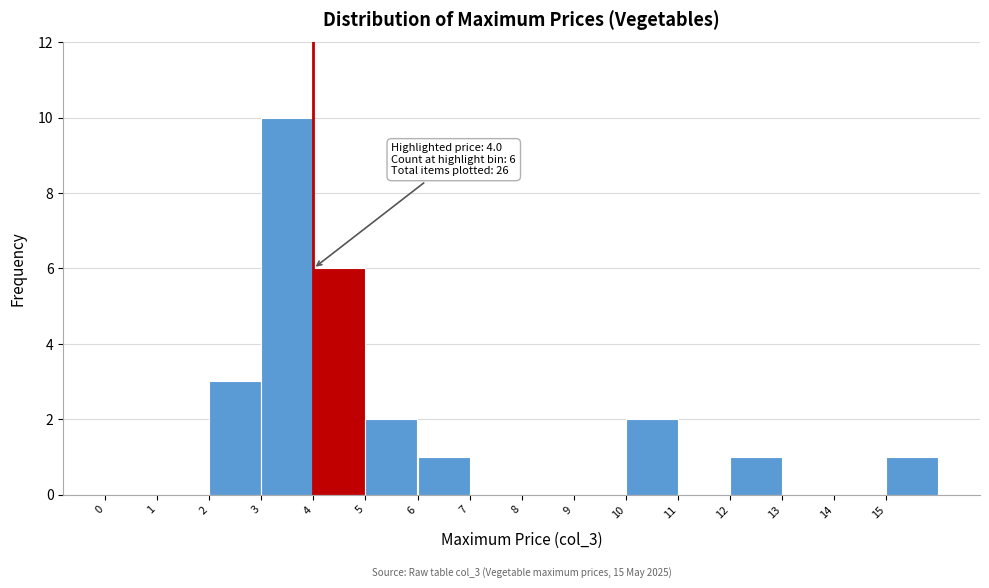

Over which range of the x-axis is the bar tallest?

3 to 4